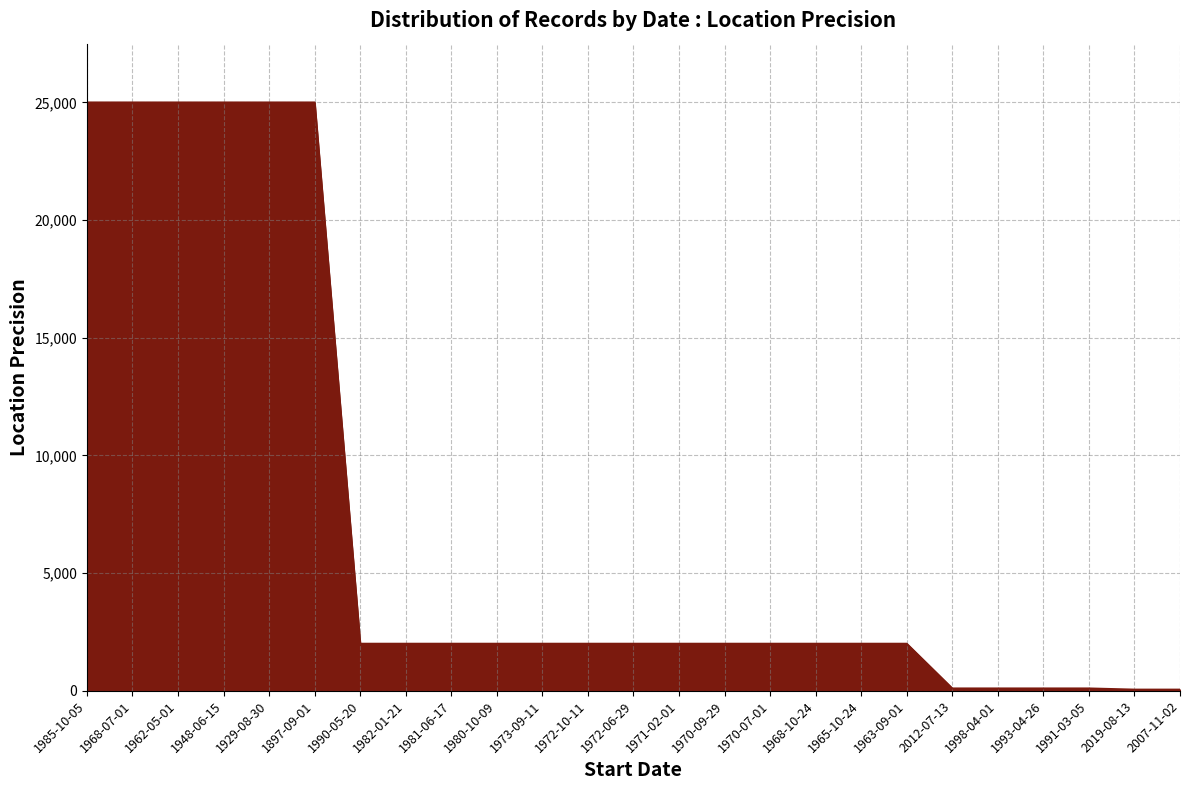

What is the difference between the values at 1998-04-01 and 1968-07-01?

24900